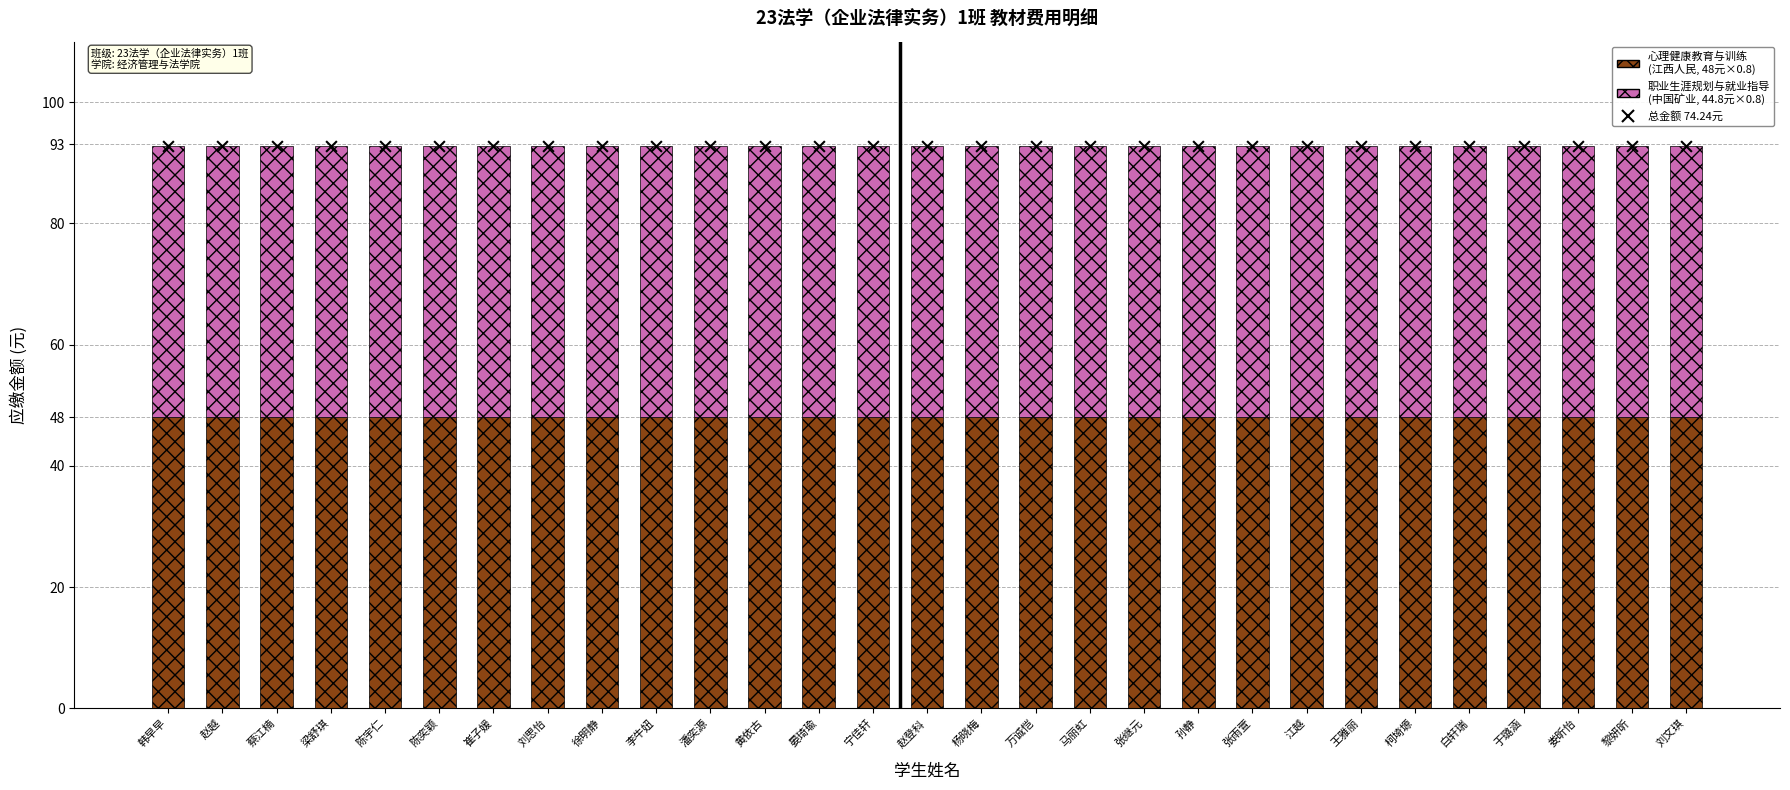

At how many categories does at least one series exceed 69?

29